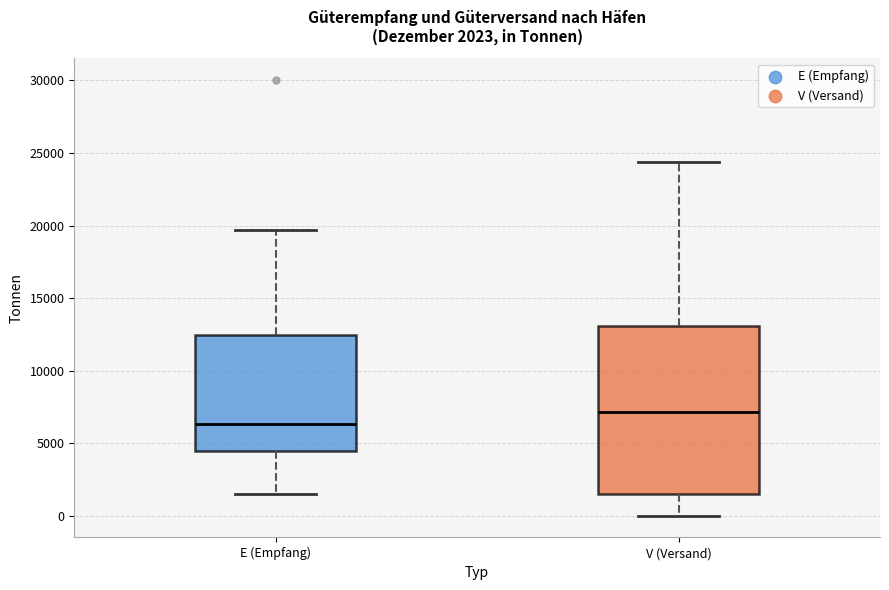

Which box's median line is the lowest?

E (Empfang)